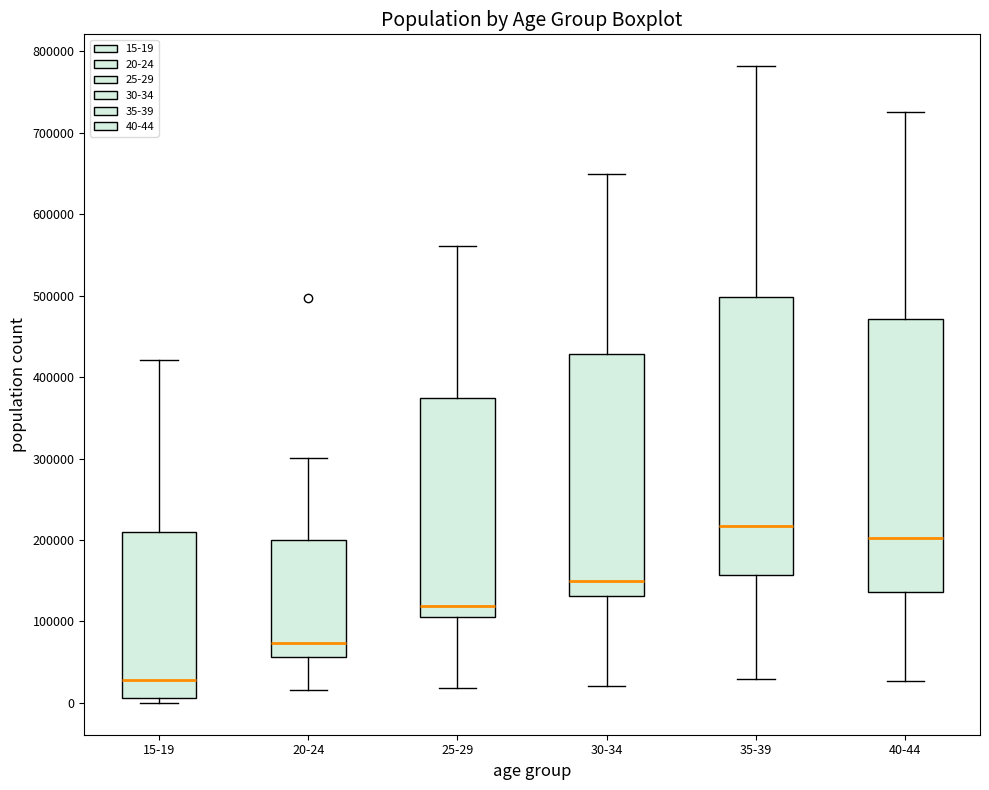

Reading left to right, read every box against the y-axis: the position of its median line, the range the box covers, and the ends of its whiskers. The values are not printed on the chart, so give them approximately, as read against the axis.

15-19: median 30000, box 10000 to 210000, whiskers 0 to 420000
20-24: median 70000, box 60000 to 200000, whiskers 20000 to 300000
25-29: median 120000, box 100000 to 370000, whiskers 20000 to 560000
30-34: median 150000, box 130000 to 430000, whiskers 20000 to 650000
35-39: median 220000, box 160000 to 500000, whiskers 30000 to 780000
40-44: median 200000, box 140000 to 470000, whiskers 30000 to 730000